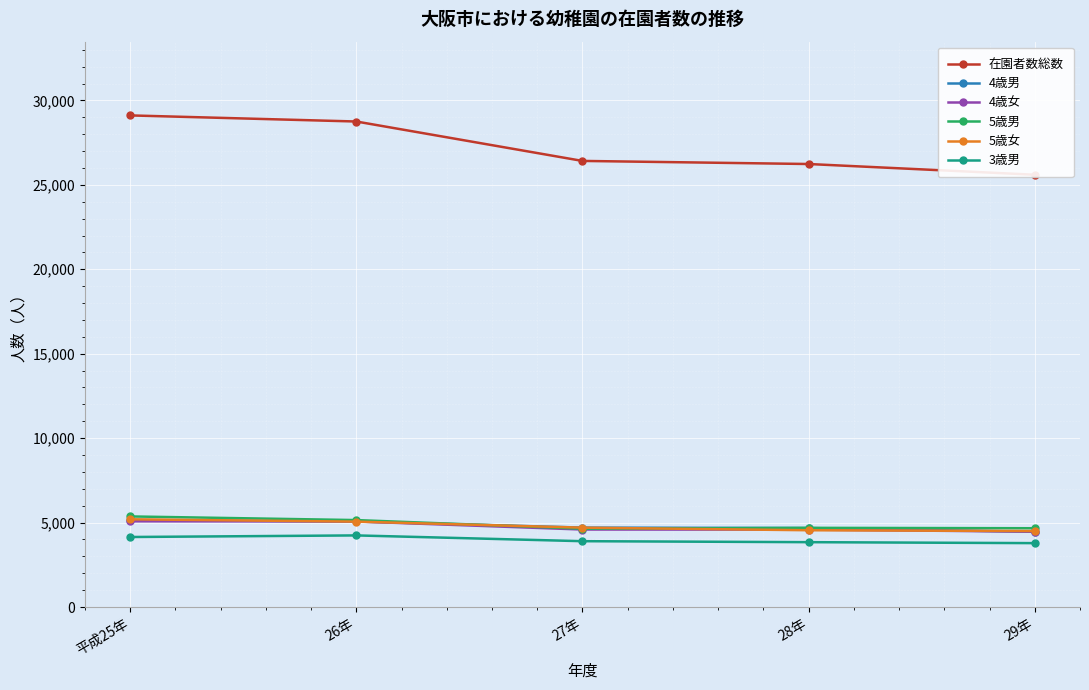

At which category does the chart reach its peak across all series?

平成25年